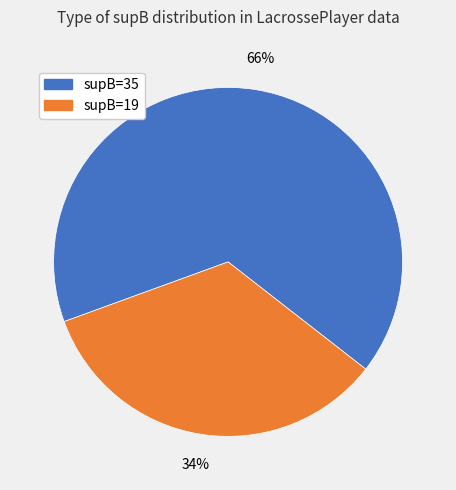

To the nearest percent, what is the difference between the largest and smallest slice percentages?

32%